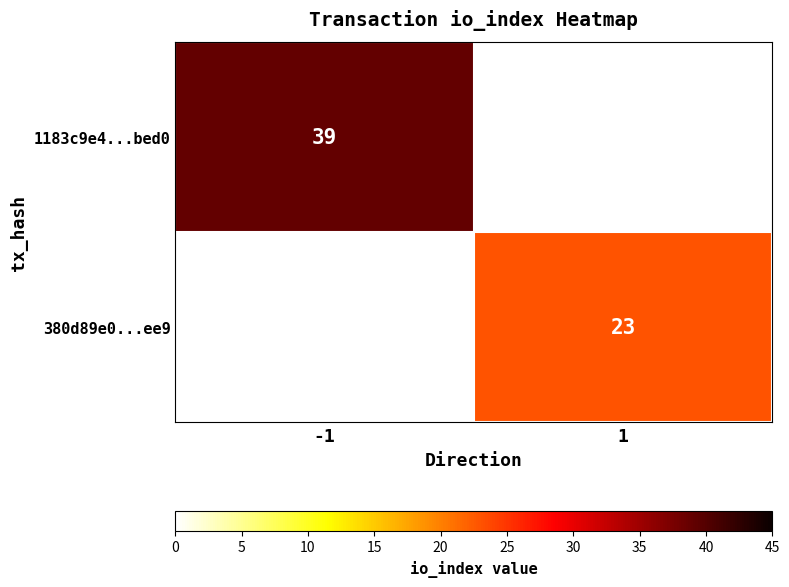

The value of 380d89e0...ee9 at 1 is 23. True or false?

True